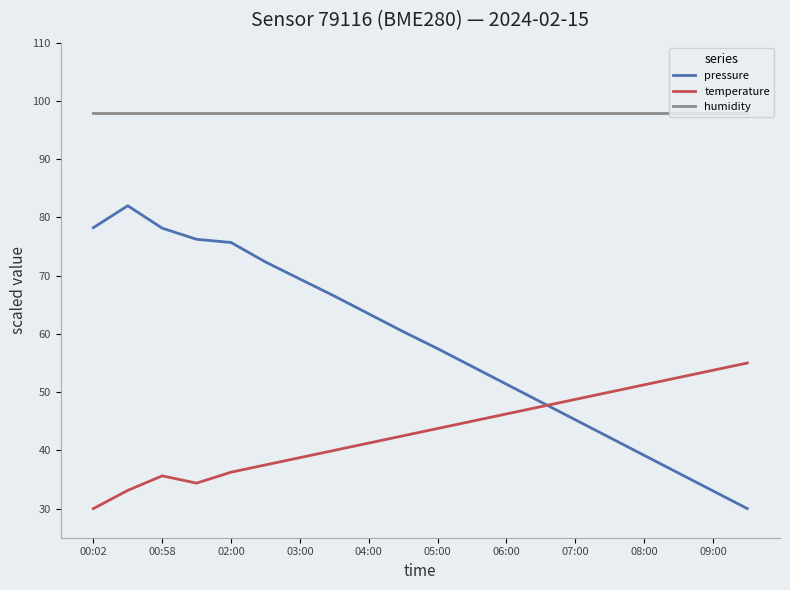

What is the maximum value shown in the chart?

98.0